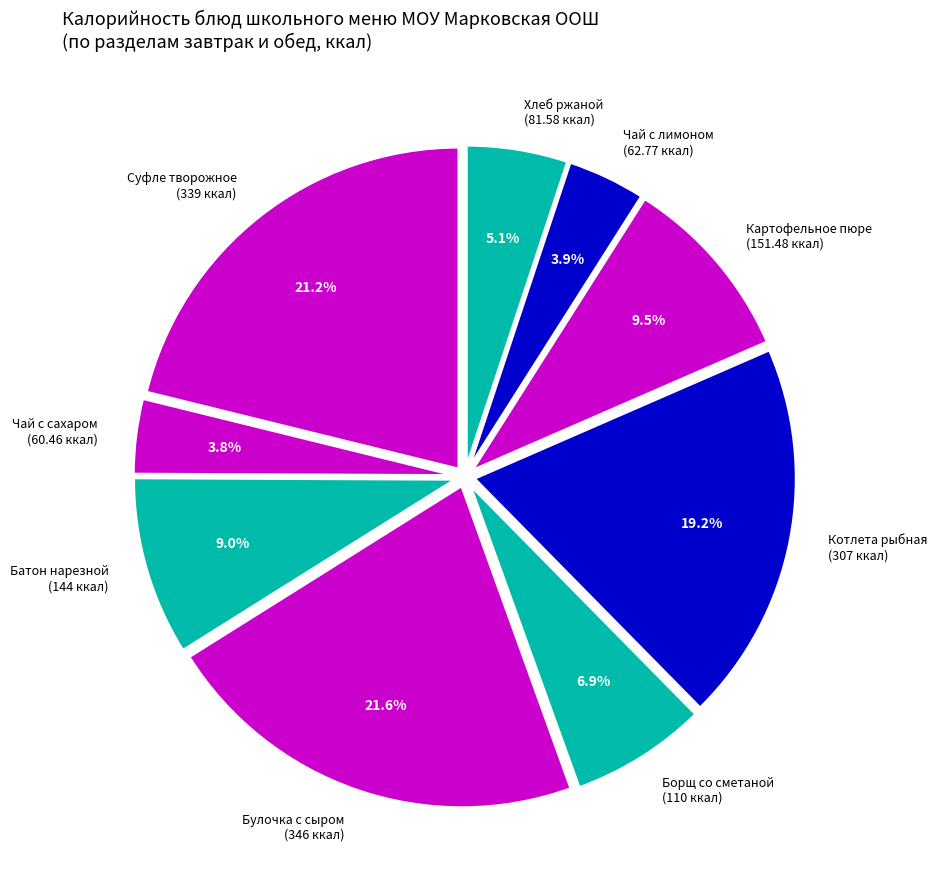

What percentage do Булочка с сыром (346 ккал) and Картофельное пюре (151.48 ккал) together represent?

31.0%